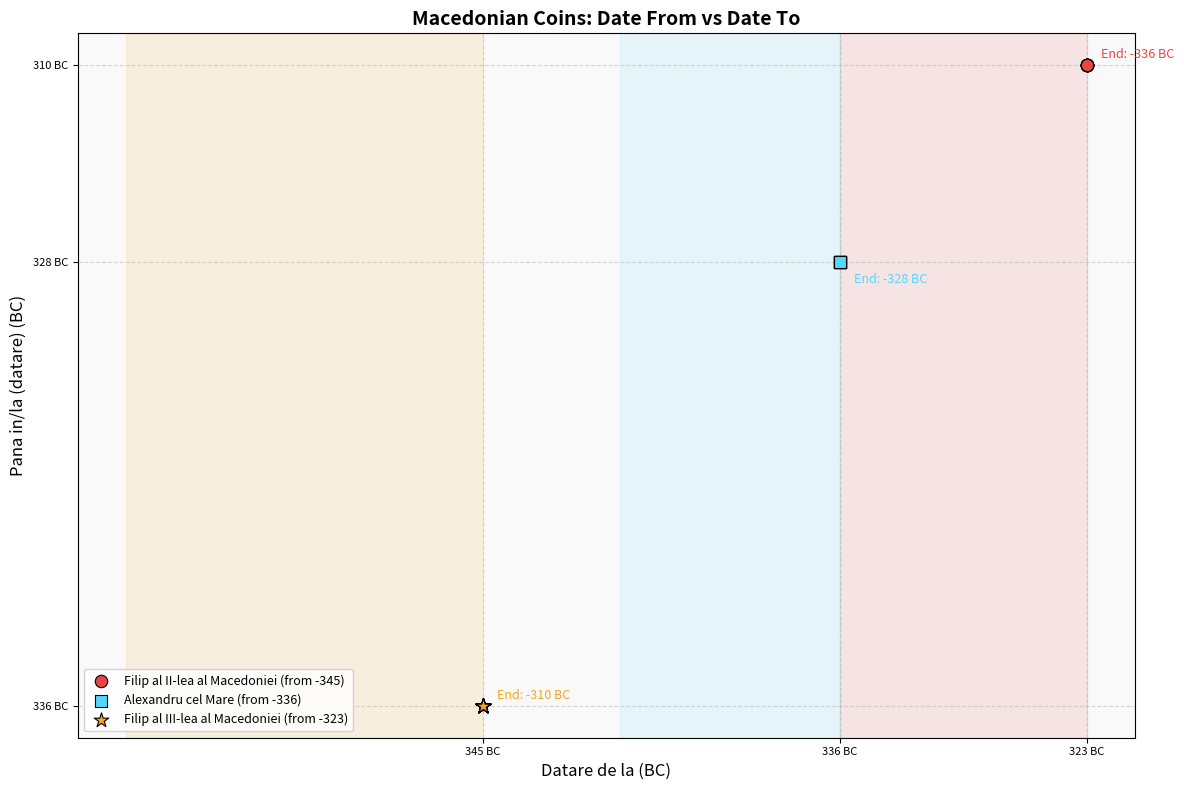

What are all the series names shown in the legend?

Filip al II-lea al Macedoniei (from -345), Alexandru cel Mare (from -336), Filip al III-lea al Macedoniei (from -323)